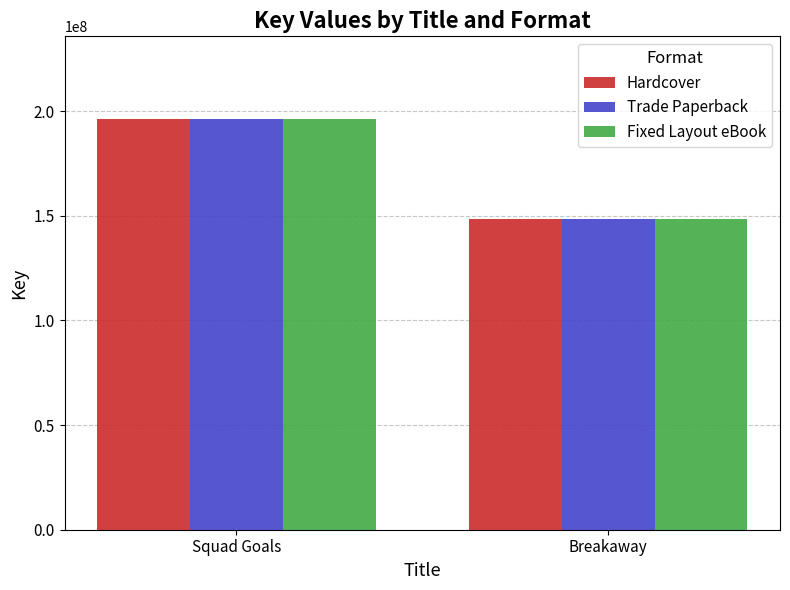

Is it true that Hardcover equals 196424135 at Squad Goals?

True